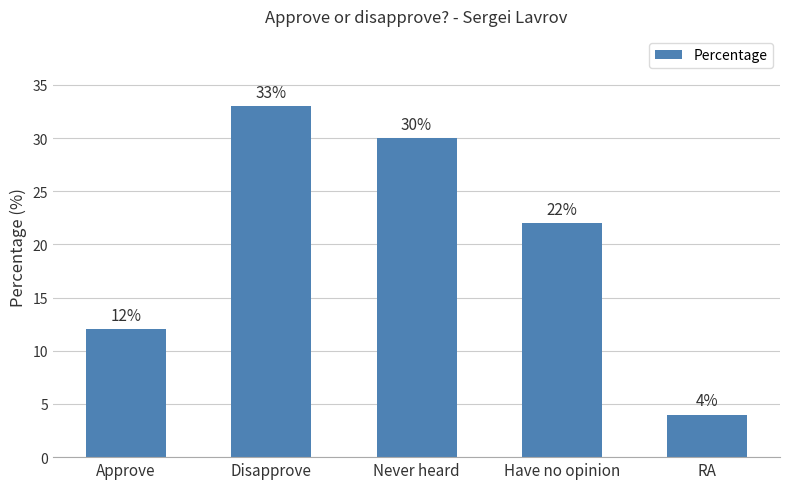

Count the number of categories in the chart.

5